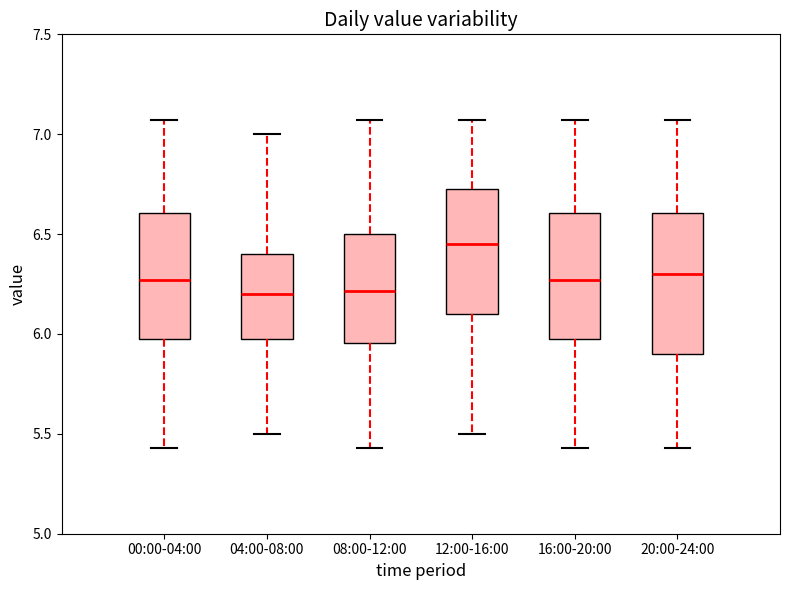

Where is the lower edge of the box for 00:00-04:00 on the y-axis? The values are not printed on the chart, so give them approximately, as read against the axis.

6.00